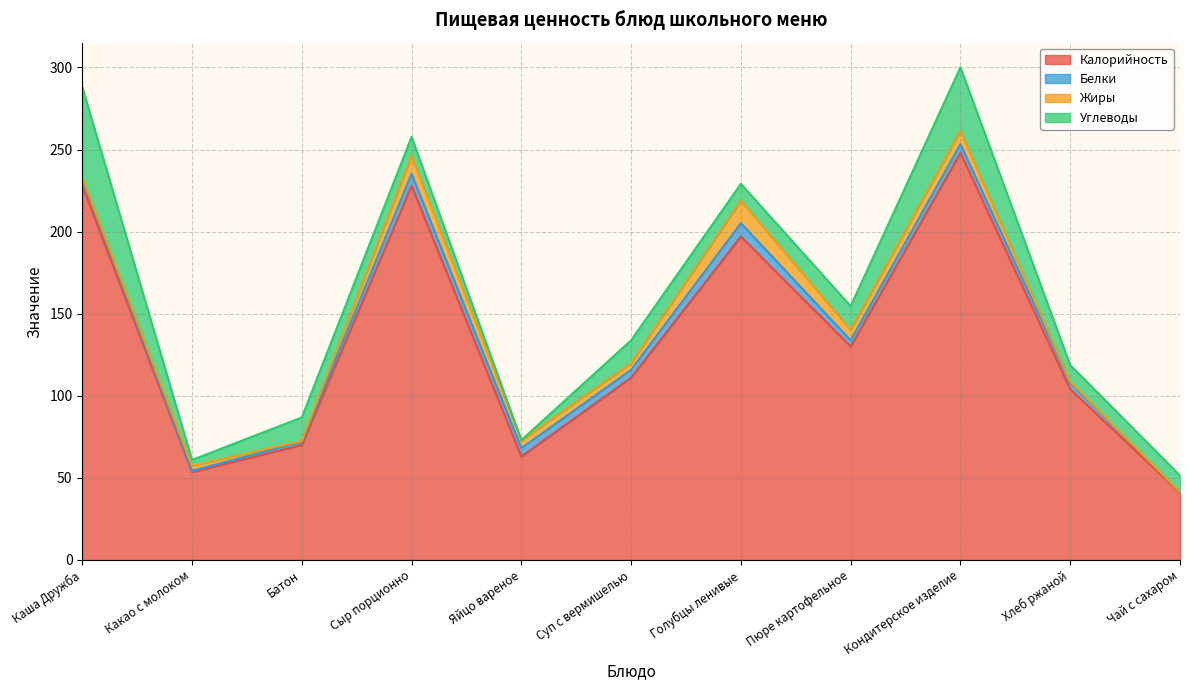

What is the average value of the Белки series?

4.1